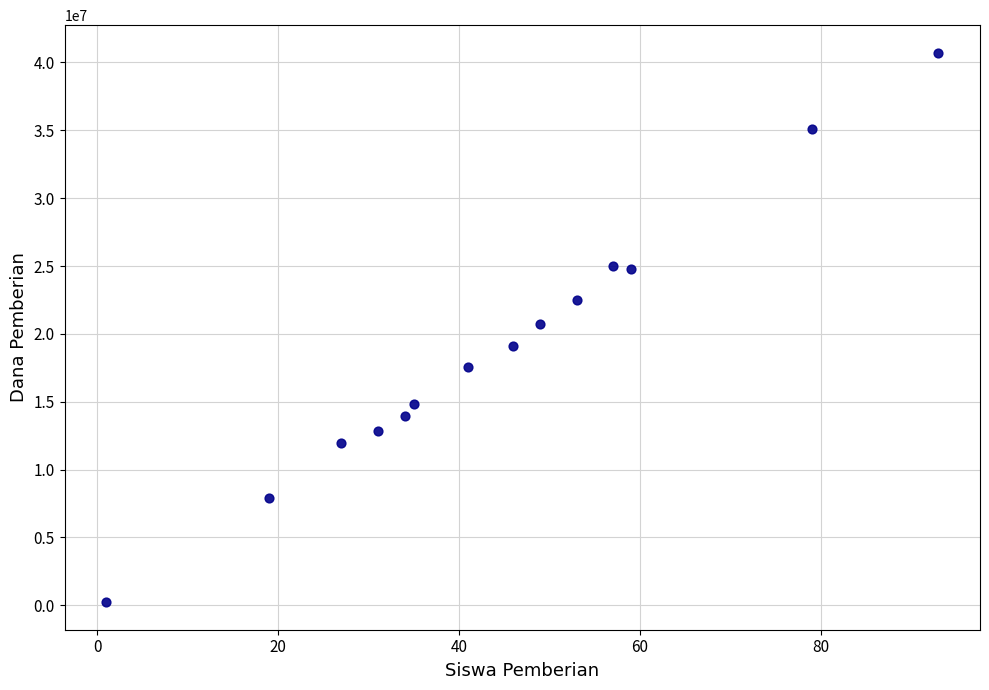

What is the range of Y values (max minus min)?

40500000